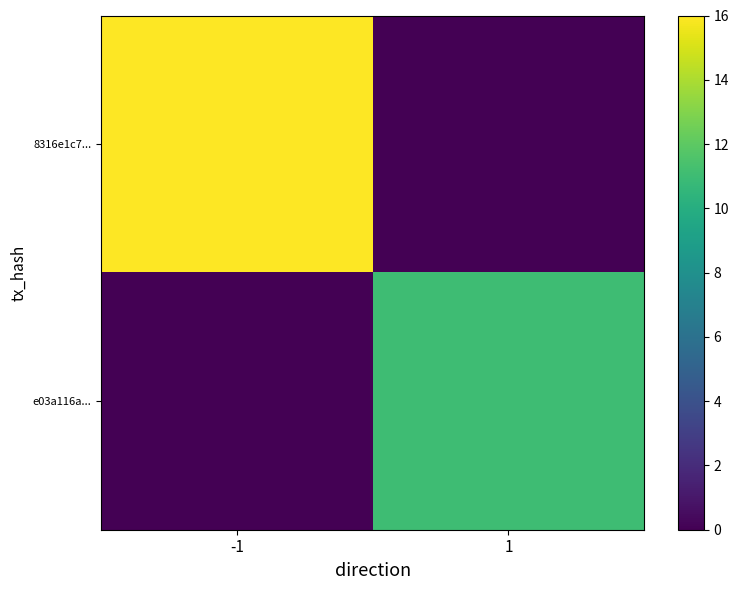

List the series in order of their peak value, lowest first.

e03a116a..., 8316e1c7...